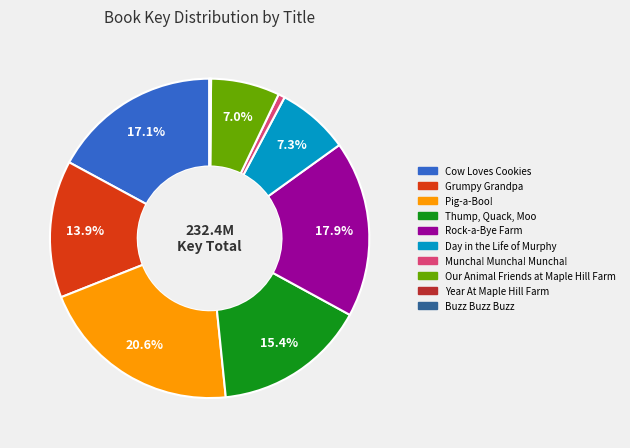

Is it true that Thump, Quack, Moo is 15% of the pie?

True